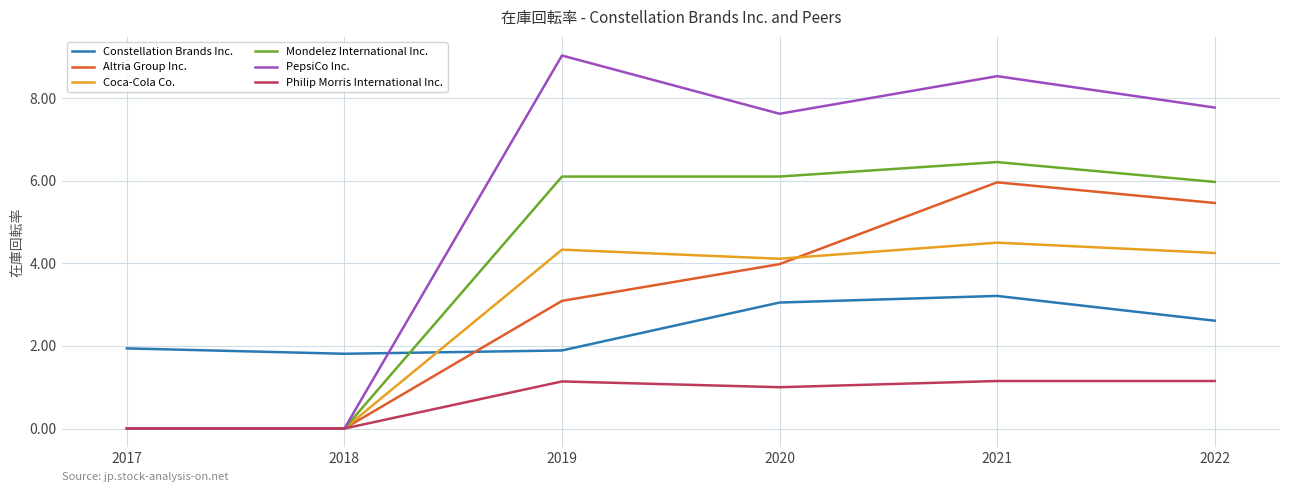

What is the difference between the highest and lowest values at 2020?

6.6